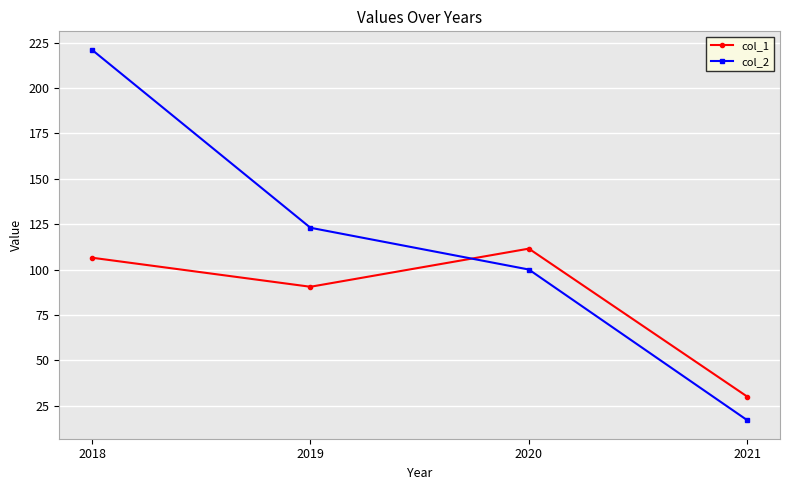

What is the sum of all col_2 values?

461.0